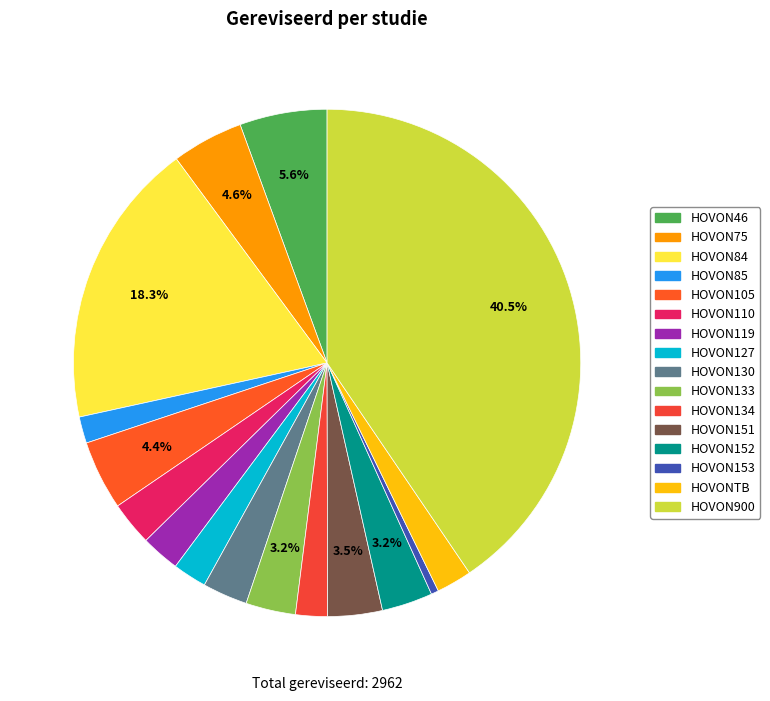

How many segments does this pie chart have?

16